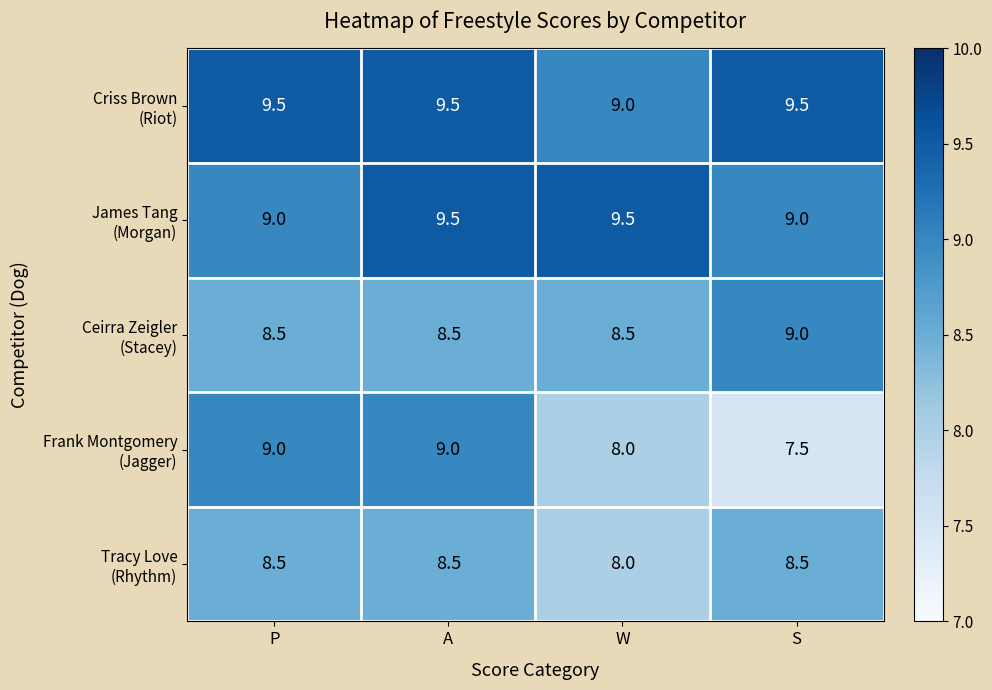

At how many categories does at least one series exceed 8?

4